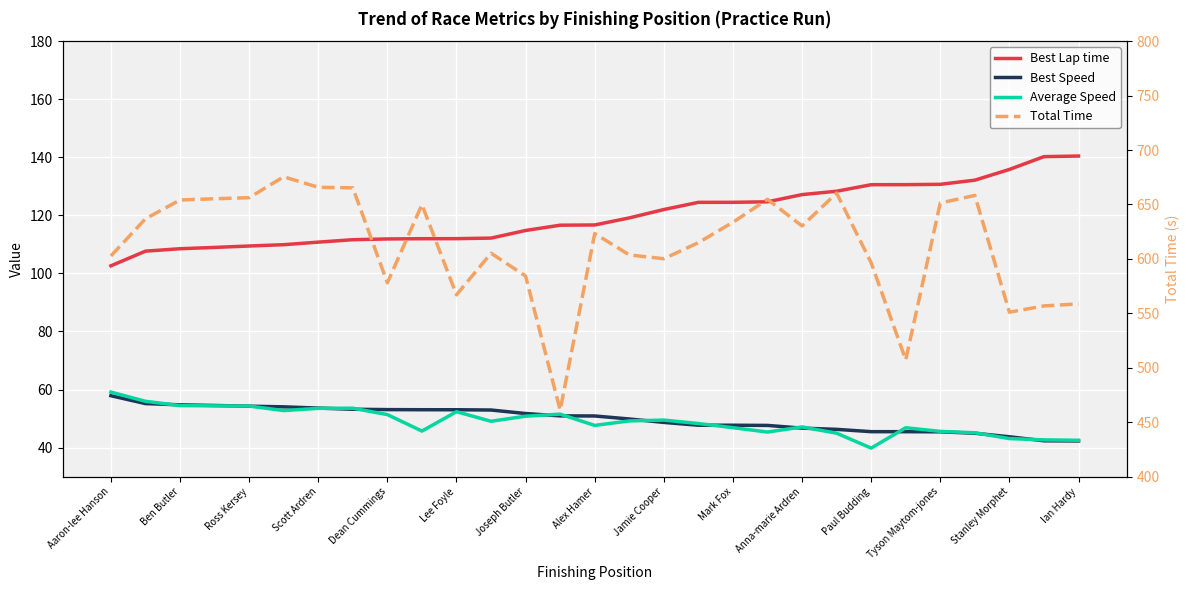

What position from the right is Ben Butler?

27